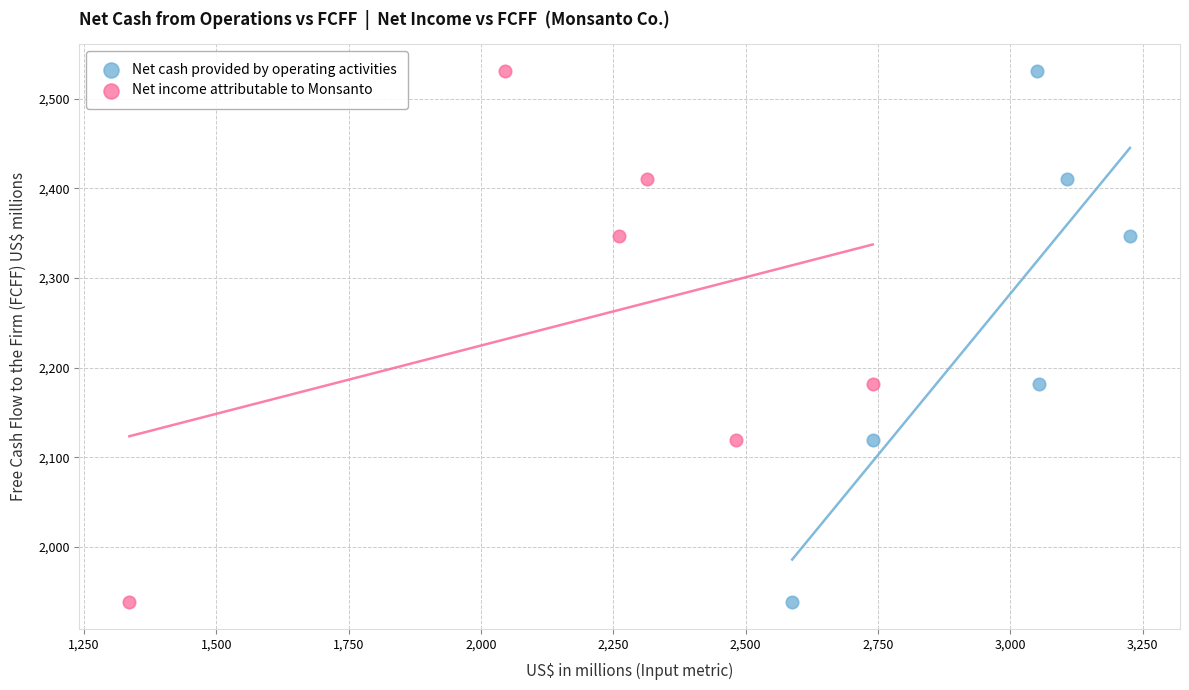

What are all the series names shown in the legend?

Net cash provided by operating activities, Net income attributable to Monsanto